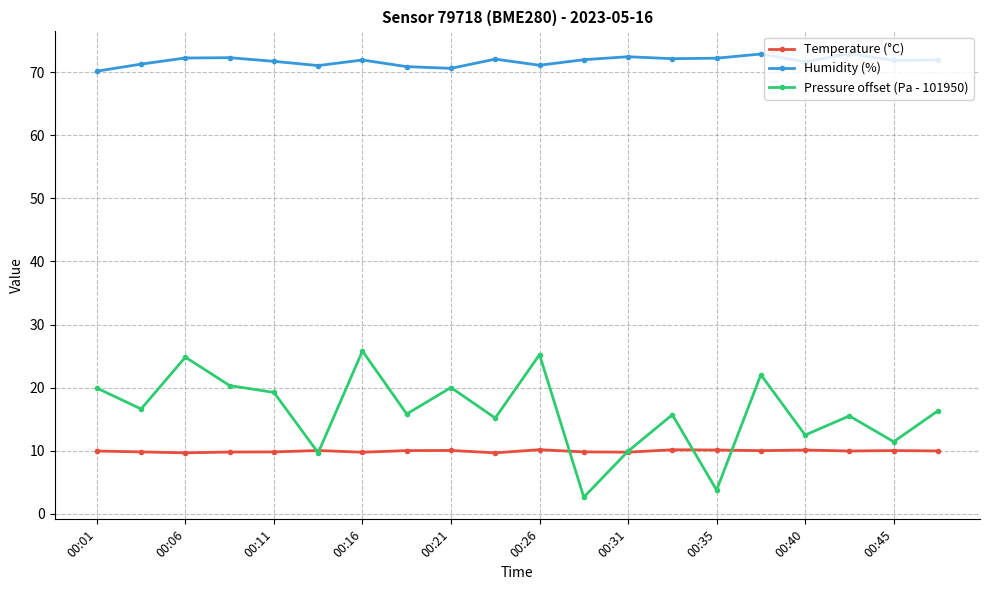

True or false: Pressure offset (Pa - 101950) and Humidity (%) intersect in this chart.

False